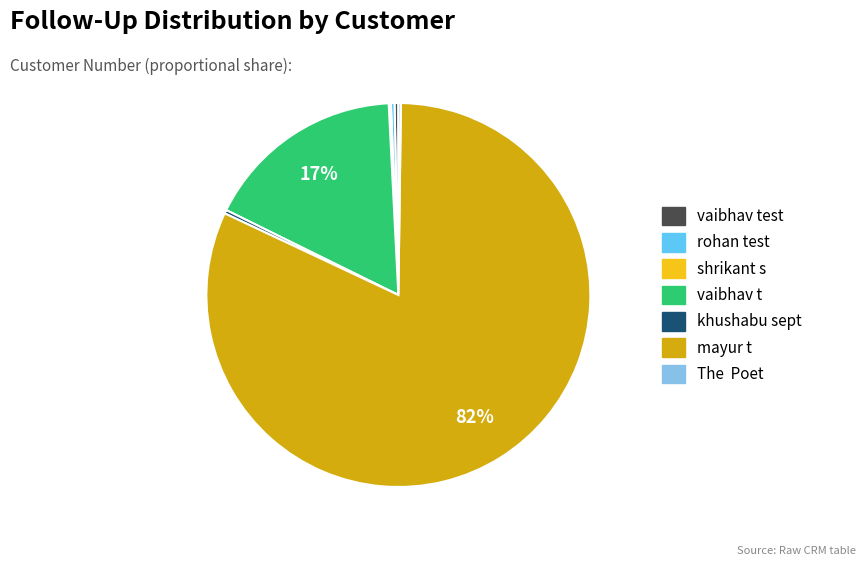

Is there any slice that represents more than half of the pie?

Yes